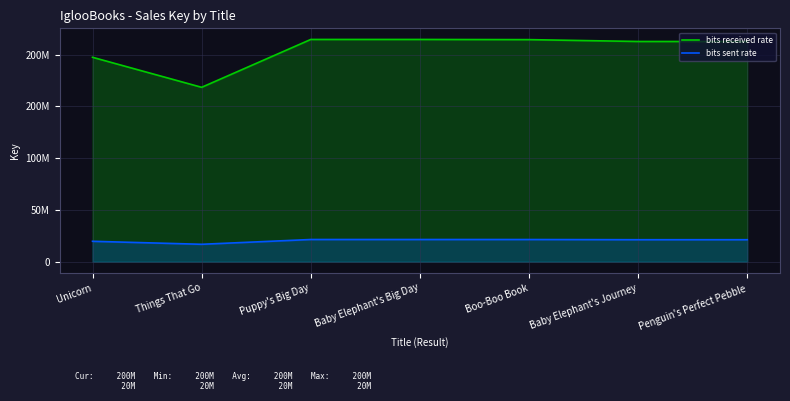

What are all the series names shown in the legend?

bits received rate, bits sent rate